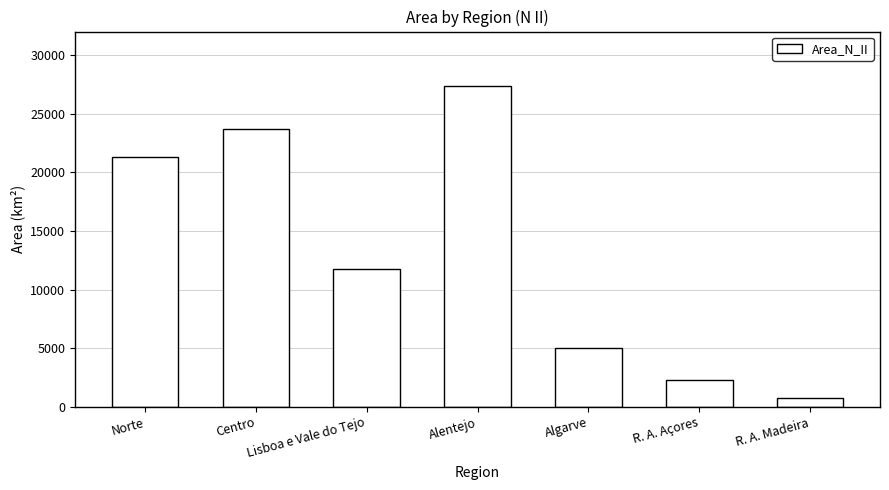

What is the label of the 6th bar from the right?

Centro